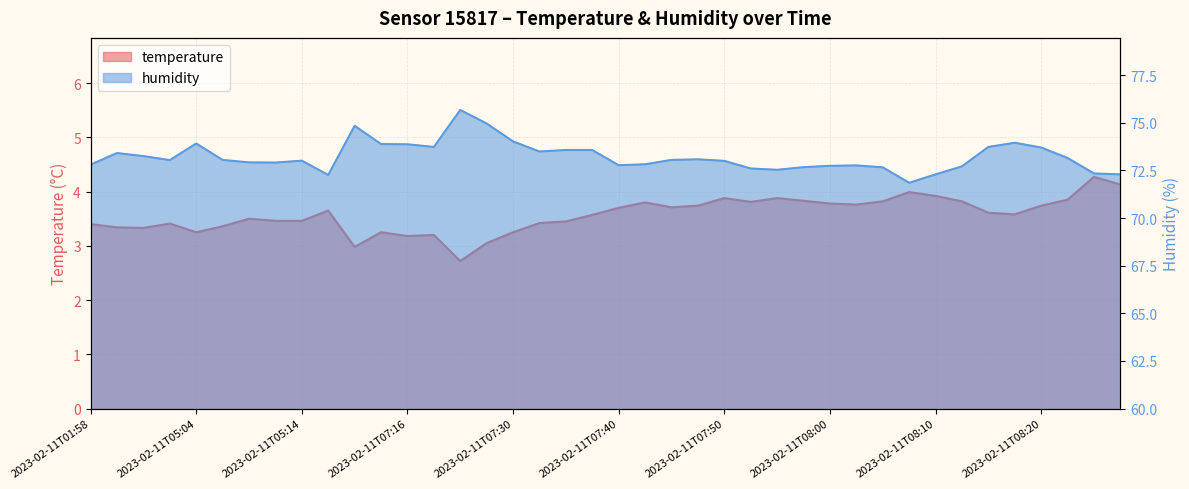

At how many categories does at least one series exceed 30?

40